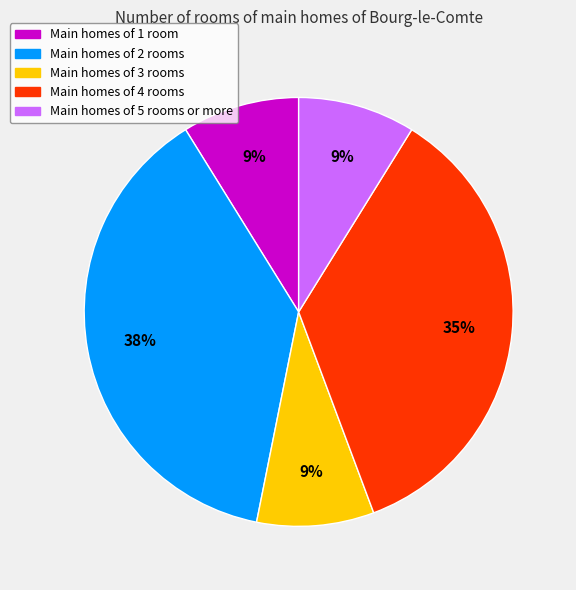

To the nearest percent, what is the difference between the largest and smallest slice percentages?

29%